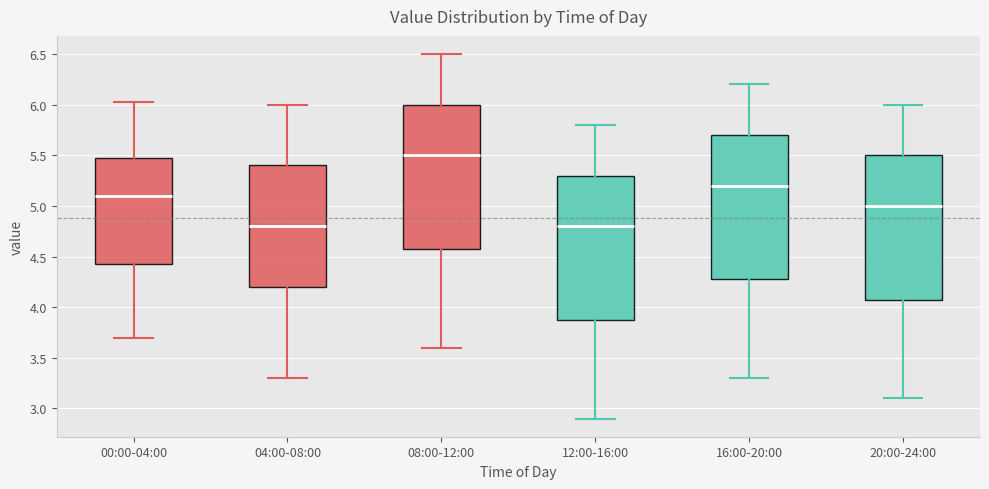

Where does the upper whisker of the box for 04:00-08:00 end on the y-axis? The values are not printed on the chart, so give them approximately, as read against the axis.

6.00